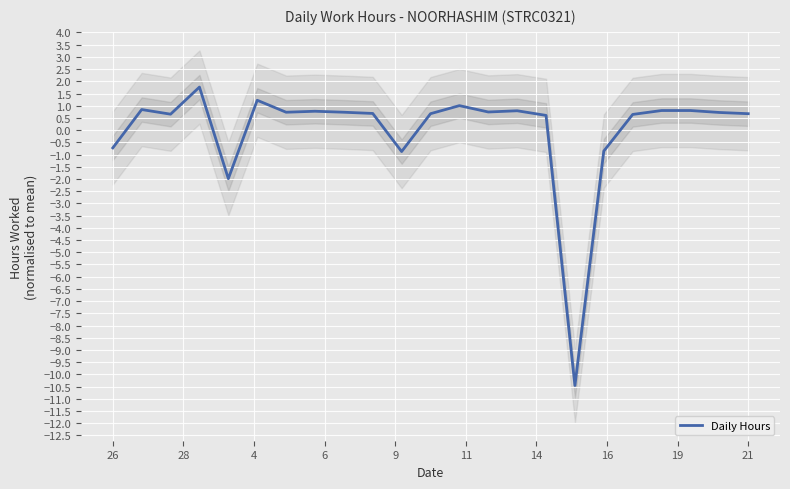

What is the lowest value of the Daily Hours series?

-10.5